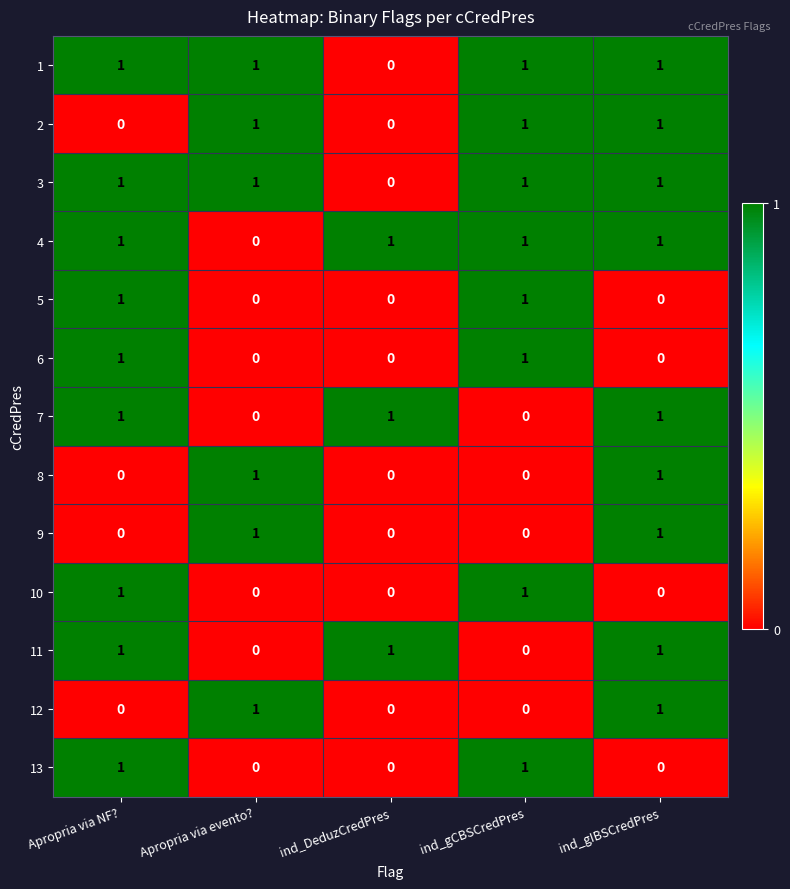

How many 10 values are between 0 and 1?

5